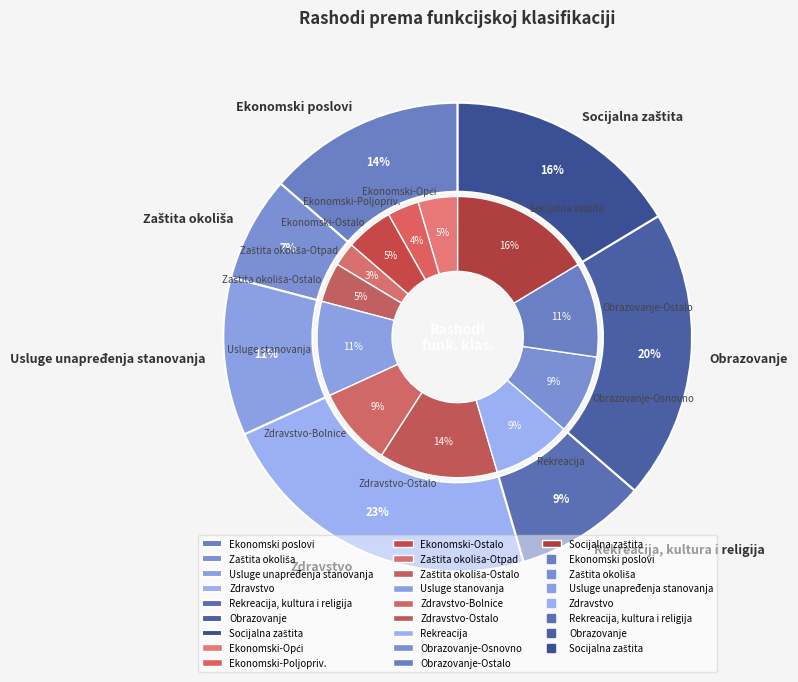

To the nearest percent, what portion does Socijalna zaštita represent?

16%